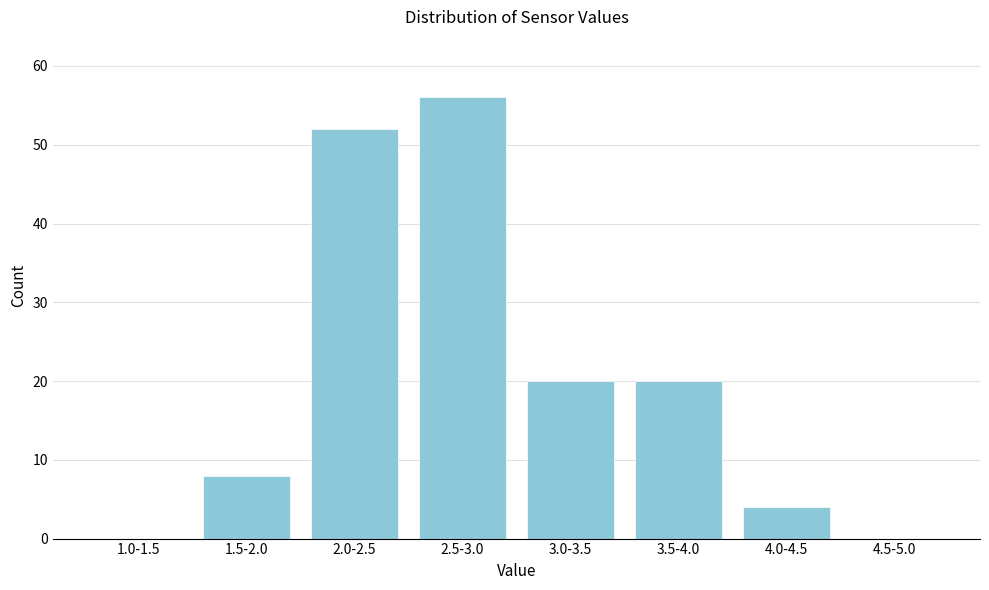

Reading right to left, extract all data points from this chart.

4.5-5.0=0	4.0-4.5=4	3.5-4.0=20	3.0-3.5=20	2.5-3.0=56	2.0-2.5=52	1.5-2.0=8	1.0-1.5=0